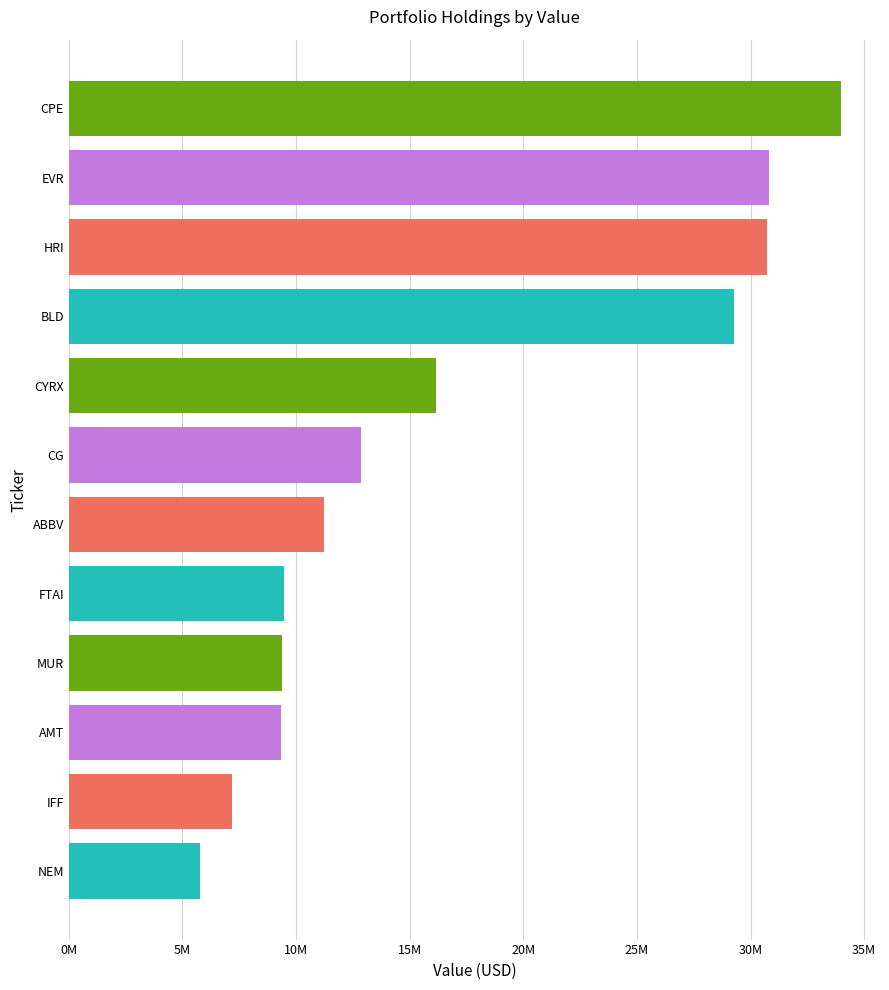

What is the average value?

17188707